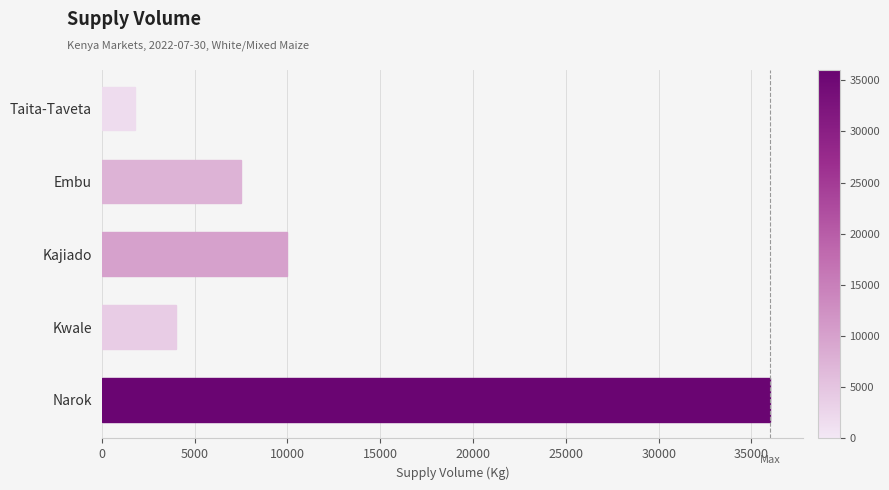

How many bars are there in total?

5